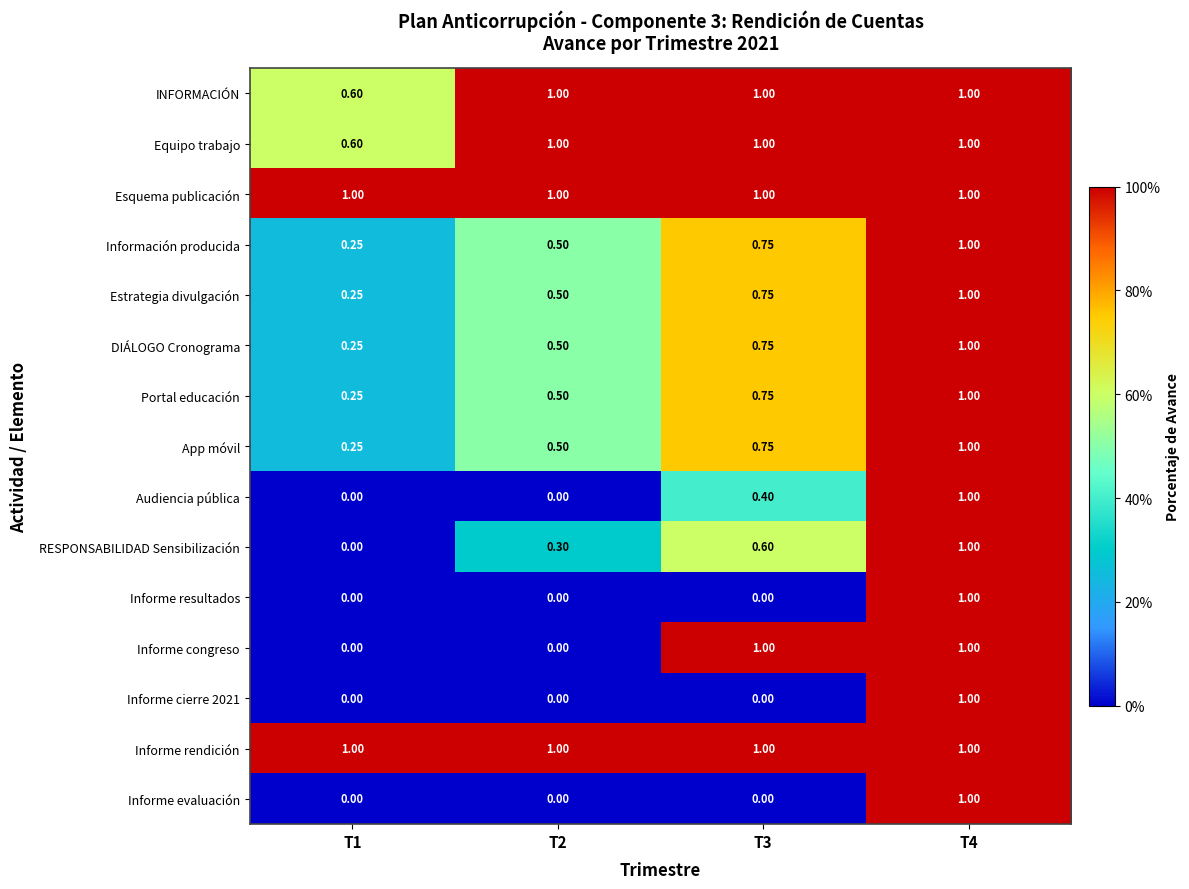

Which series changed the most between T1 and T3?

Informe congreso